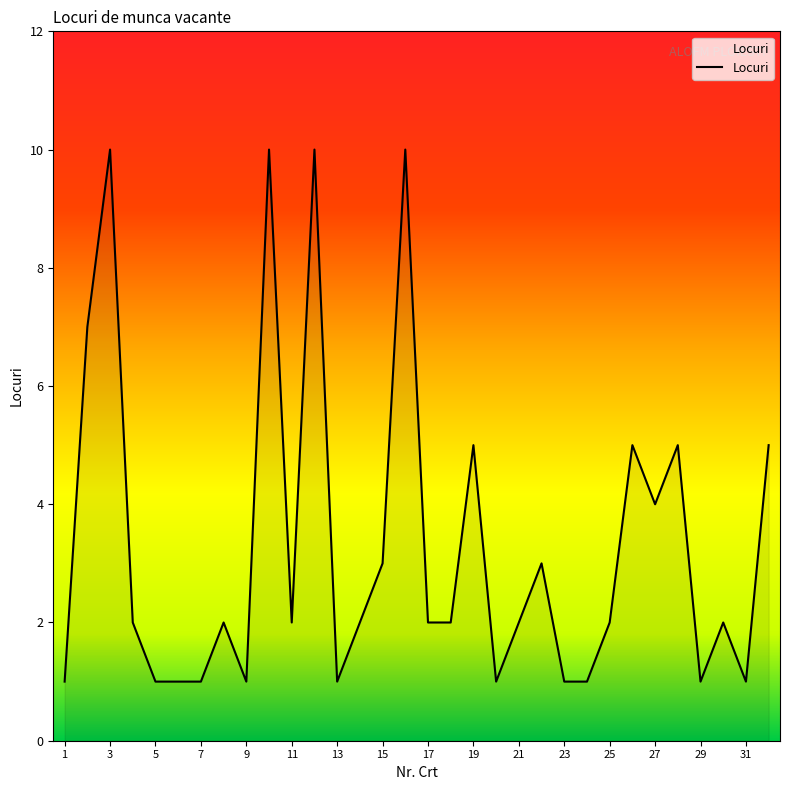

What is the maximum value shown in the chart?

10